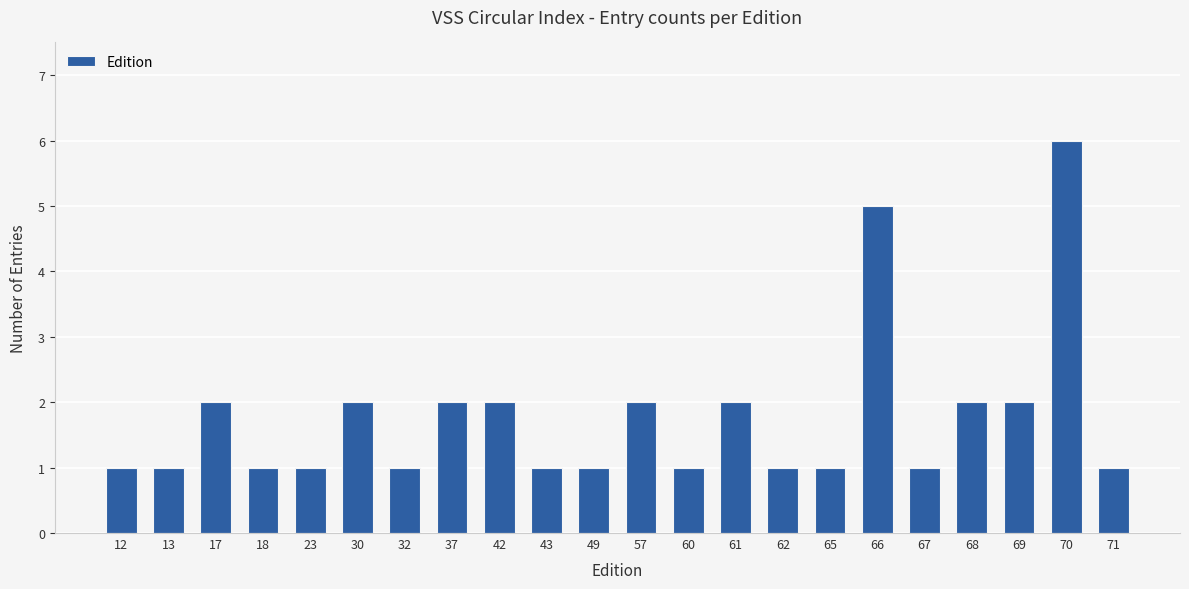

The chart shows a value of 1 at 37. True or false?

False